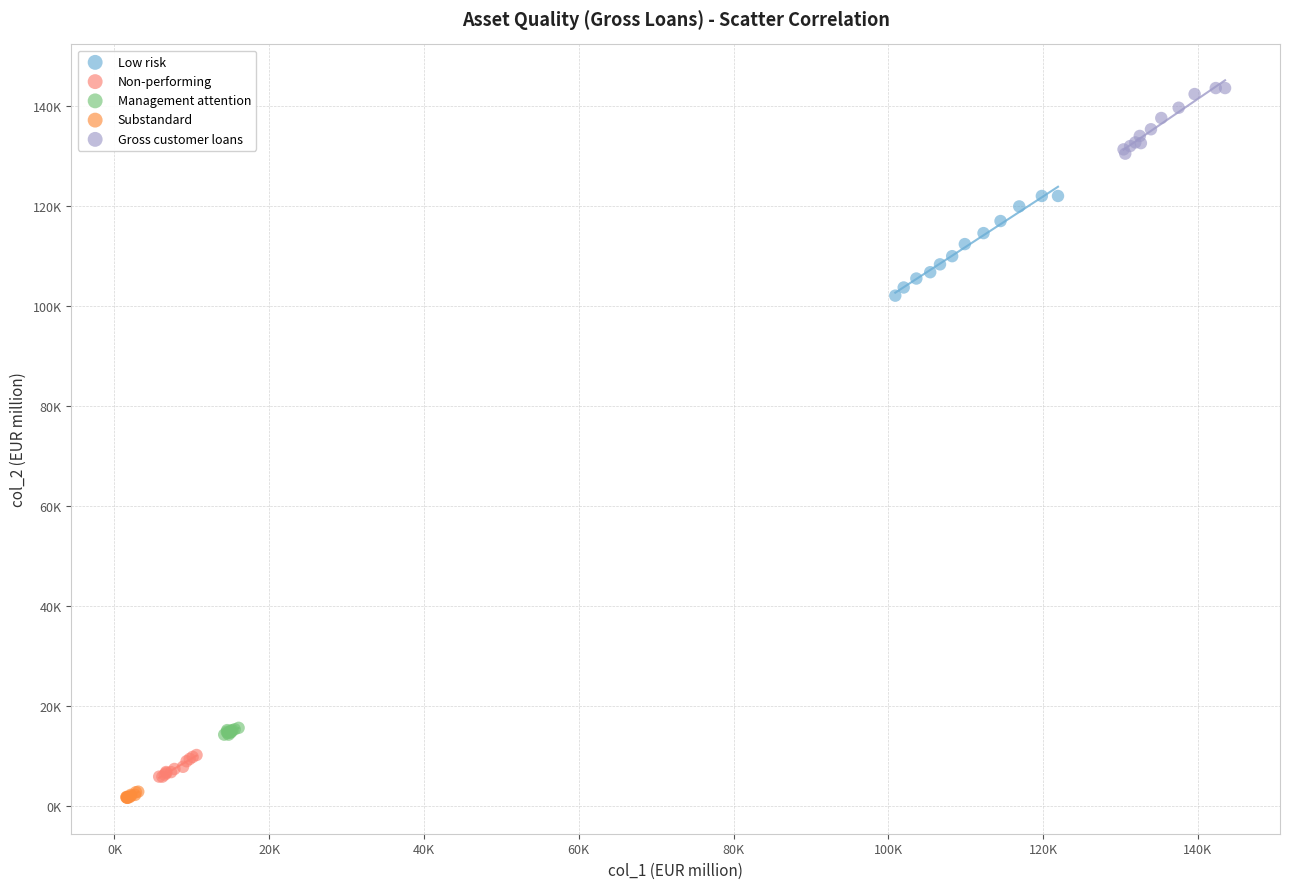

Which series contains the highest Y value?

Gross customer loans